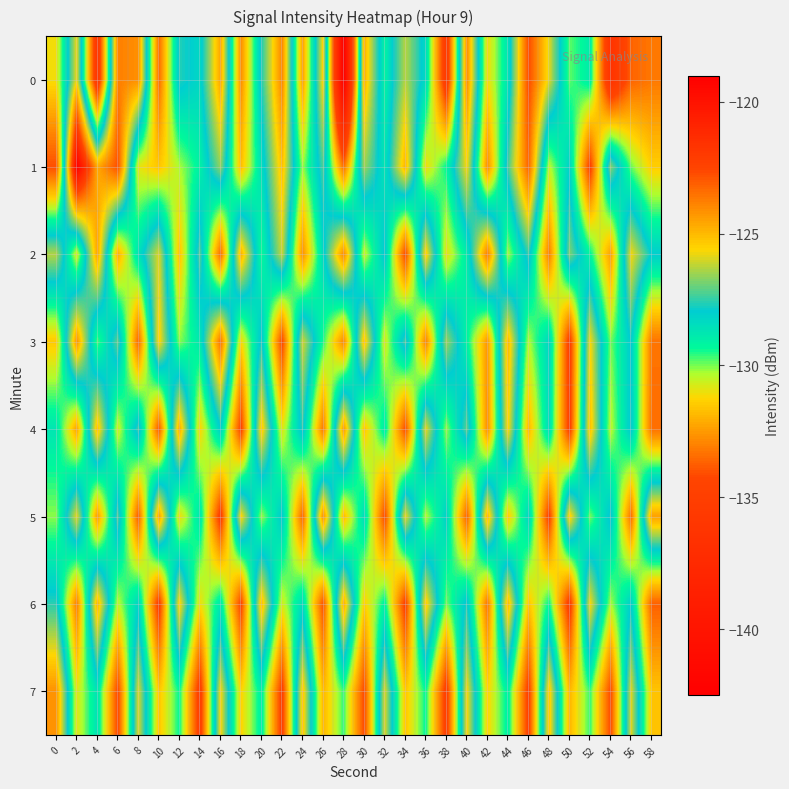

Reading right to left, list all the values displayed in this chart.

0: 58=-133.2	56=-133.7	54=-136.4	52=-128.9	50=-129.8	48=-125.9	46=-122.7	44=-128.7	42=-131.2	40=-124.0	38=-135.6	36=-128.4	34=-126.3	32=-129.1	30=-124.8	28=-142.5	26=-125.5	24=-132.4	22=-123.9	20=-127.6	18=-132.8	16=-124.6	14=-128.3	12=-127.6	10=-133.5	8=-124.1	6=-123.8	4=-136.0	2=-125.7	0=-131.1
1: 58=-131.4	56=-129.9	54=-126.7	52=-134.6	50=-128.1	48=-130.5	46=-123.2	44=-127.4	42=-132.8	40=-125.6	38=-129.3	36=-131.1	34=-124.9	32=-128.7	30=-126.5	28=-133.4	26=-127.3	24=-130.2	22=-125.1	20=-128.5	18=-131.7	16=-126.6	14=-129.1	12=-130.3	10=-131.6	8=-130.9	6=-122.8	4=-124.7	2=-119.0	0=-134.1
2: 58=-128.0	56=-125.7	54=-132.4	52=-129.2	50=-126.8	48=-133.1	46=-127.5	44=-130.3	42=-123.7	40=-128.9	38=-131.0	36=-125.3	34=-134.2	32=-127.8	30=-130.6	28=-124.0	26=-128.3	24=-132.7	22=-126.1	20=-129.4	18=-124.8	16=-133.5	14=-127.2	12=-131.7	10=-125.9	8=-128.6	6=-132.1	4=-124.5	2=-130.8	0=-126.3
3: 58=-133.3	56=-127.9	54=-130.0	52=-125.6	50=-134.8	48=-128.2	46=-130.4	44=-124.9	42=-132.6	40=-129.1	38=-126.5	36=-133.0	34=-127.3	32=-130.8	30=-125.1	28=-132.9	26=-129.5	24=-126.0	22=-134.3	20=-127.7	18=-131.2	16=-123.5	14=-128.8	12=-130.1	10=-125.4	8=-133.6	6=-127.1	4=-129.8	2=-124.2	0=-131.5
4: 58=-133.4	56=-127.8	54=-130.5	52=-125.1	50=-134.7	48=-128.4	46=-131.9	44=-125.5	42=-132.8	40=-127.1	38=-130.2	36=-125.8	34=-134.1	32=-128.9	30=-131.6	28=-124.3	26=-133.2	24=-127.6	22=-130.9	20=-125.2	18=-134.5	16=-128.0	14=-131.3	12=-124.6	10=-133.9	8=-127.4	6=-130.7	4=-125.0	2=-132.3	0=-128.7
5: 58=-124.5	56=-133.4	54=-127.7	52=-130.0	50=-125.3	48=-134.6	46=-128.2	44=-131.5	42=-124.8	40=-133.7	38=-128.1	36=-130.4	34=-125.7	32=-134.2	30=-128.4	28=-131.8	26=-124.1	24=-133.6	22=-127.9	20=-130.2	18=-125.5	16=-134.9	14=-128.7	12=-131.1	10=-124.4	8=-133.8	6=-127.2	4=-132.5	2=-125.8	0=-130.1
6: 58=-133.7	56=-128.0	54=-130.3	52=-125.6	50=-134.9	48=-129.3	46=-131.6	44=-124.9	42=-133.3	40=-127.7	38=-130.0	36=-125.3	34=-134.6	32=-129.1	30=-131.4	28=-124.7	26=-134.0	24=-128.4	22=-130.7	20=-125.0	18=-134.4	16=-128.8	14=-131.1	12=-125.4	10=-134.8	8=-128.2	6=-130.5	4=-124.8	2=-133.1	0=-127.6
7: 58=-131.6	56=-125.9	54=-134.2	52=-129.6	50=-131.9	48=-125.2	46=-134.7	44=-129.0	42=-131.3	40=-125.6	38=-134.9	36=-129.3	34=-131.6	32=-125.9	30=-134.2	28=-129.6	26=-131.9	24=-125.2	22=-134.7	20=-129.0	18=-131.3	16=-125.6	14=-135.0	12=-129.3	10=-131.6	8=-125.9	6=-134.3	4=-128.6	2=-130.9	0=-124.2